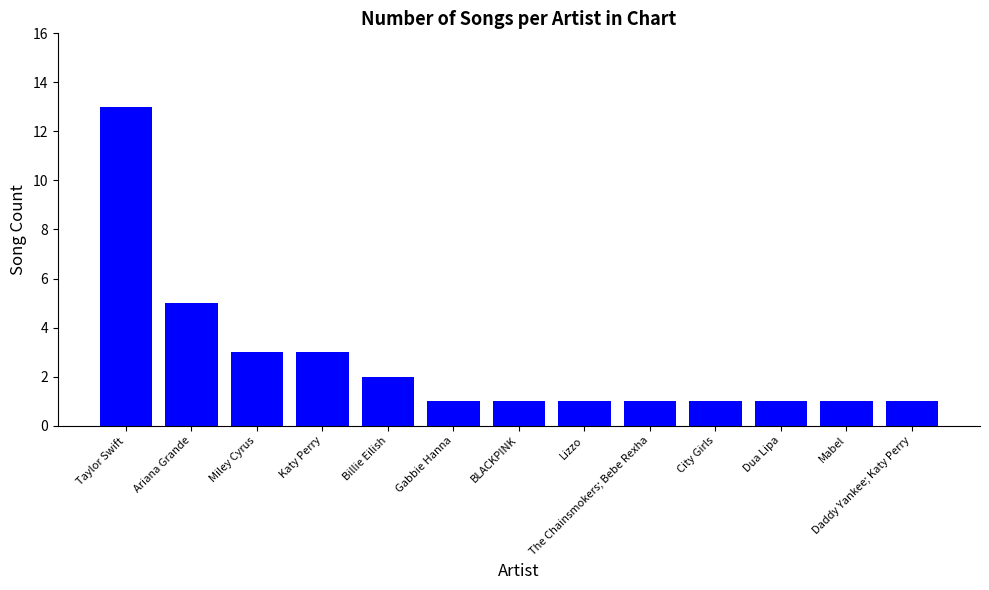

True or false: the data shows 1 at BLACKPINK.

True